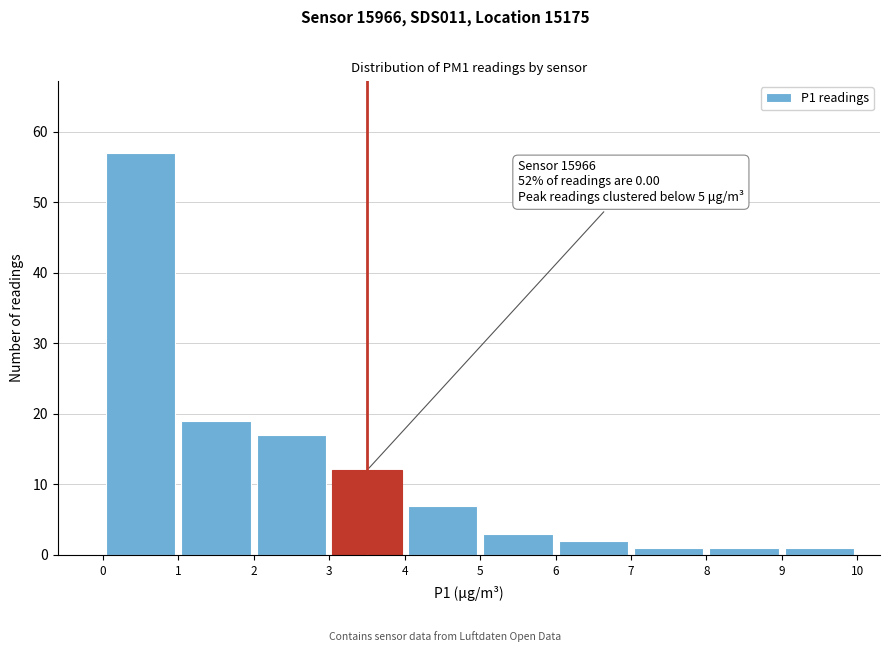

Which range on the x-axis has the tallest bar?

0 to 1